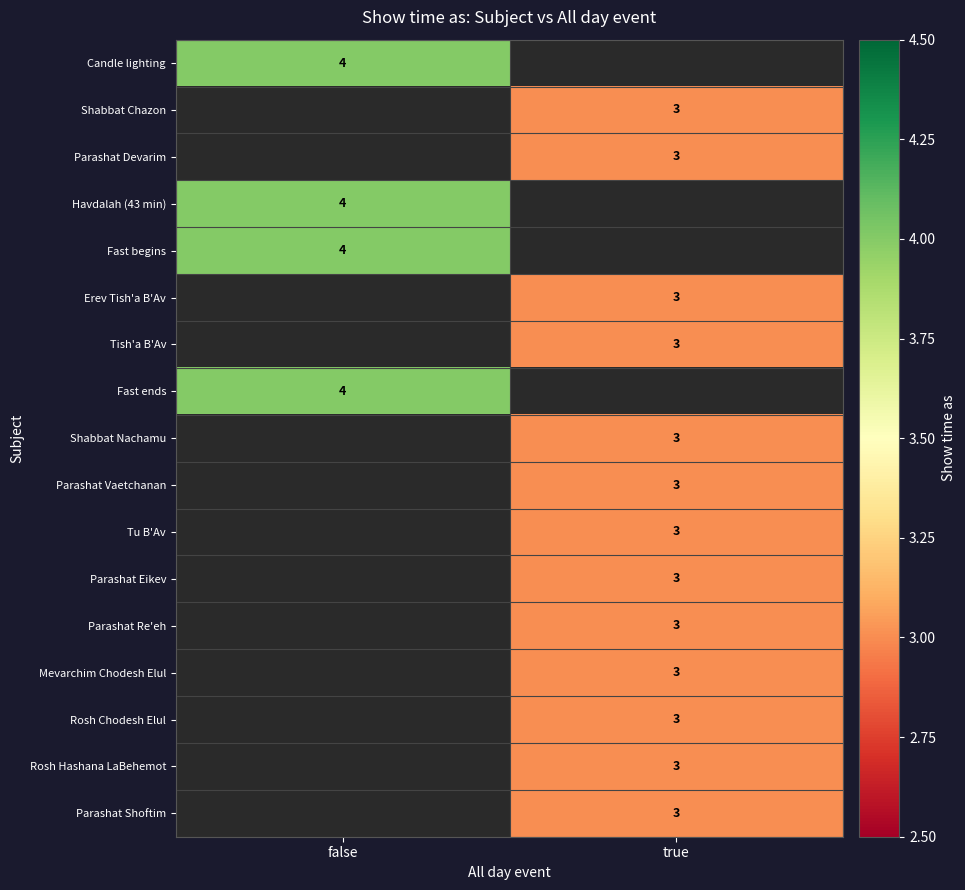

The value of Shabbat Nachamu at true is 1. True or false?

False